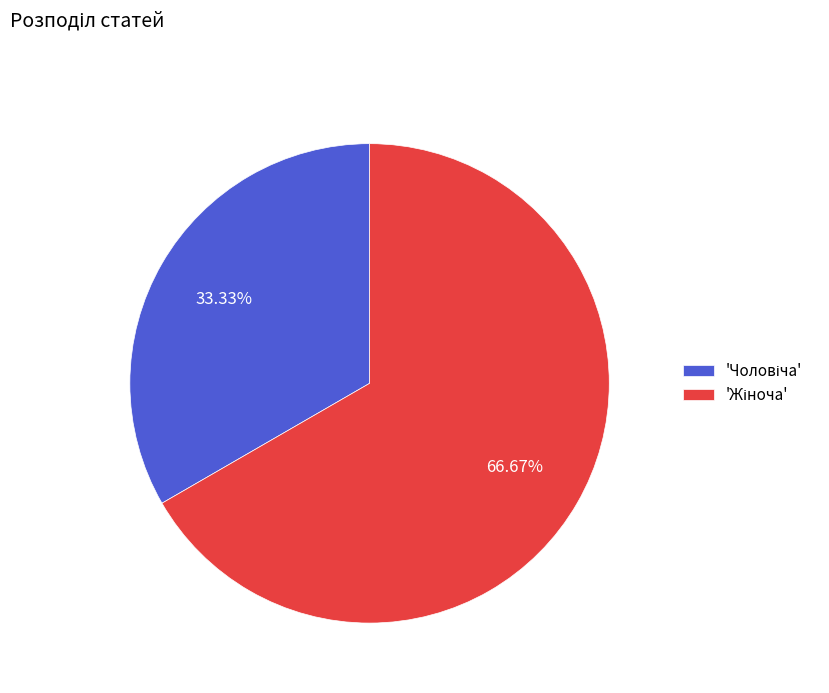

Is there a majority slice in this chart?

Yes